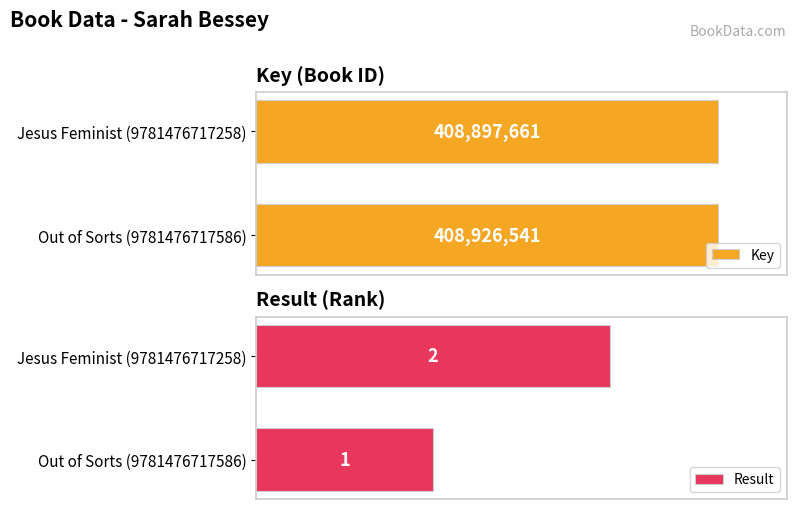

Reading right to left, list all the values displayed in this chart.

Key: 408897661	408926541
Result: 2	1